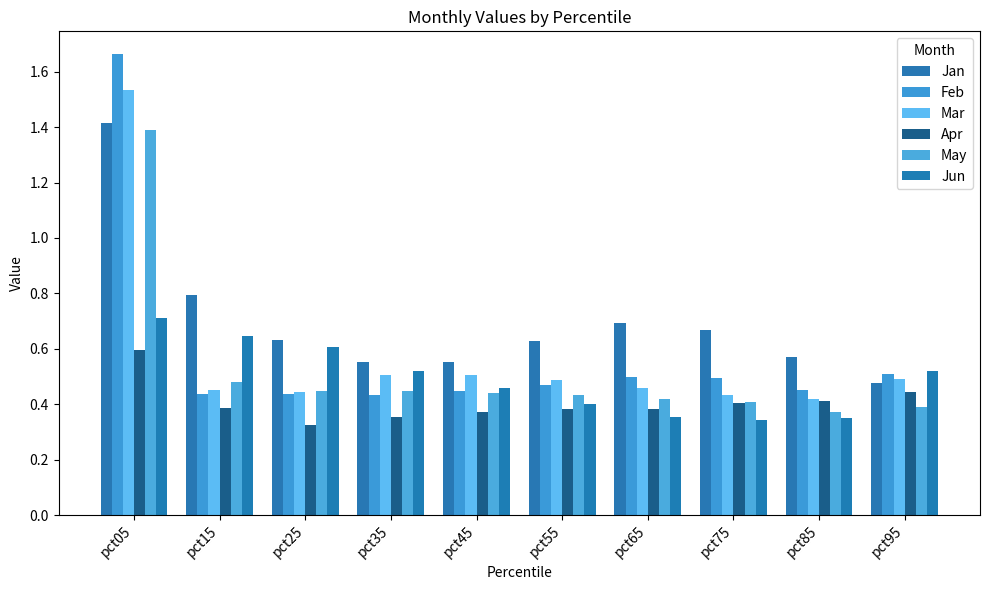

Is the value of Jun at pct65 greater than the value of Apr at pct65?

No